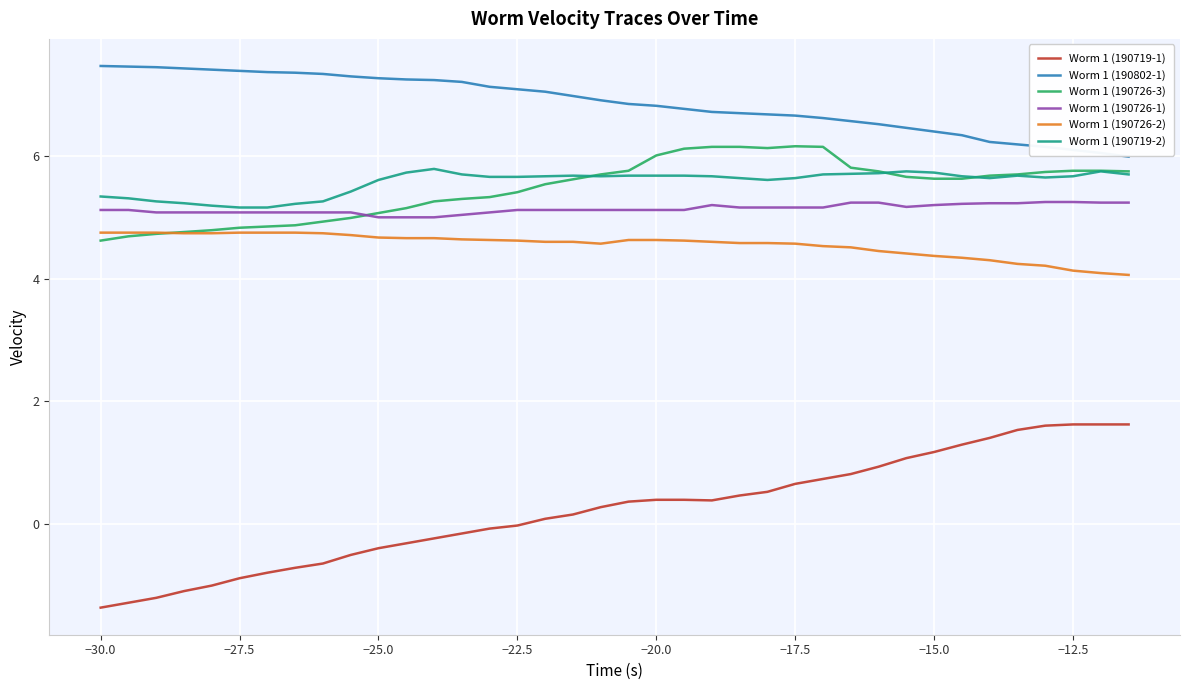

Count the number of categories in the chart.

38